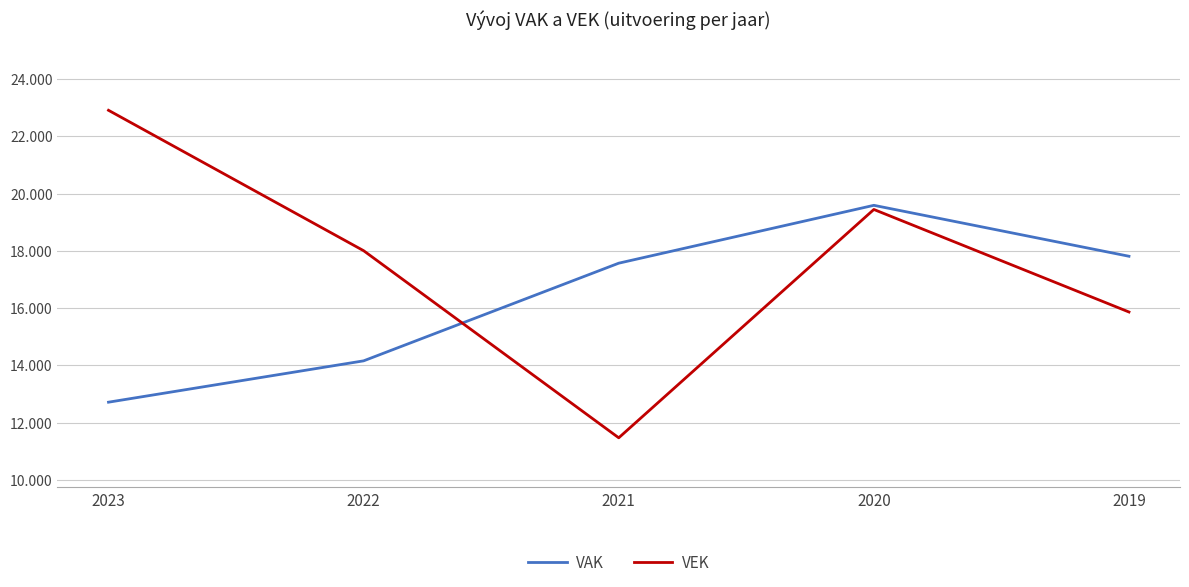

What are all the series names shown in the legend?

VAK, VEK